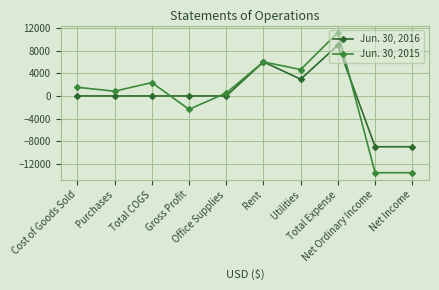

The Jun. 30, 2015 series shows 6160 at Utilities. True or false?

False